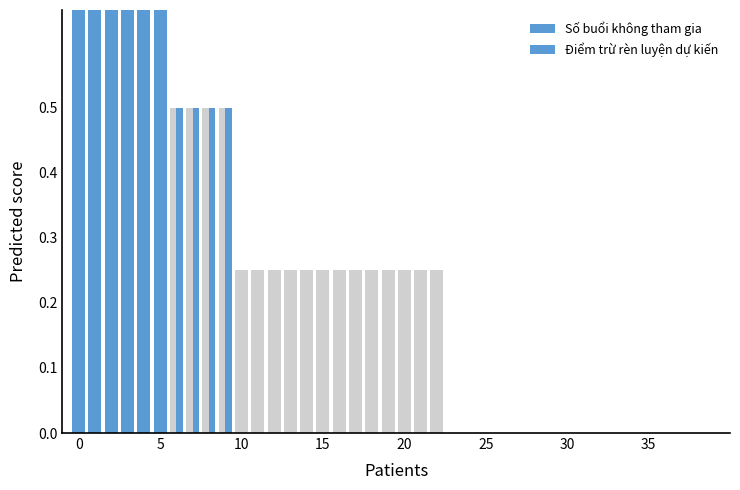

Is it true that Số buổi không tham gia equals -0.4 at 27?

False